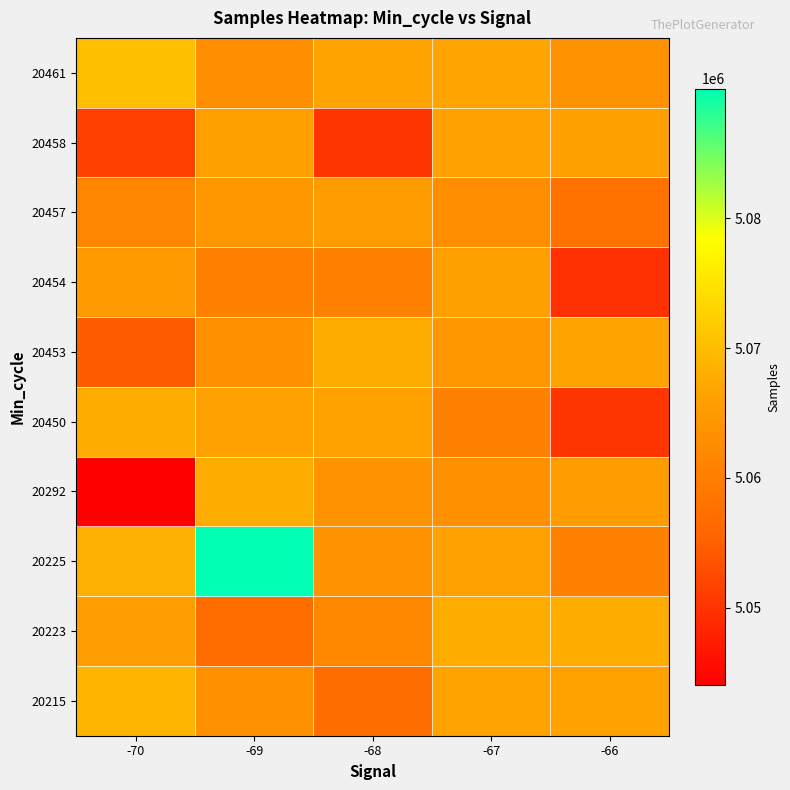

Rank the series at -67 from highest to lowest value.

20223, 20461, 20215, 20225, 20458, 20454, 20453, 20292, 20457, 20450